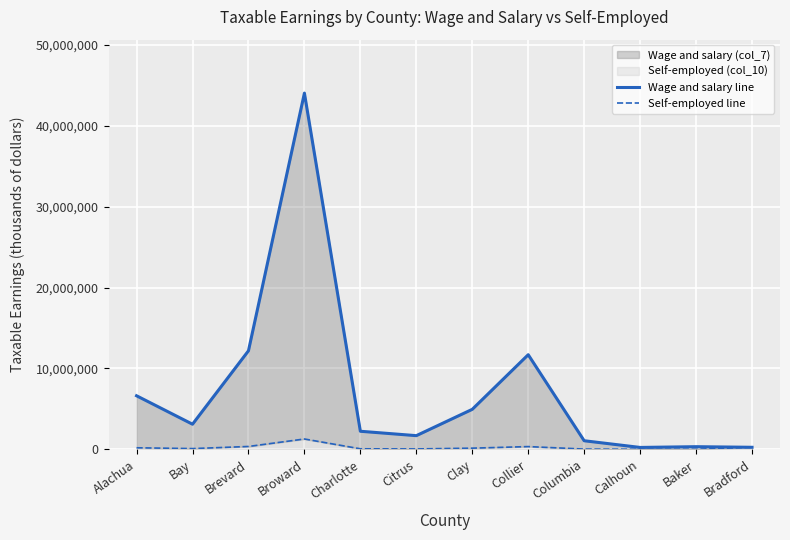

How many distinct data groups are displayed?

2